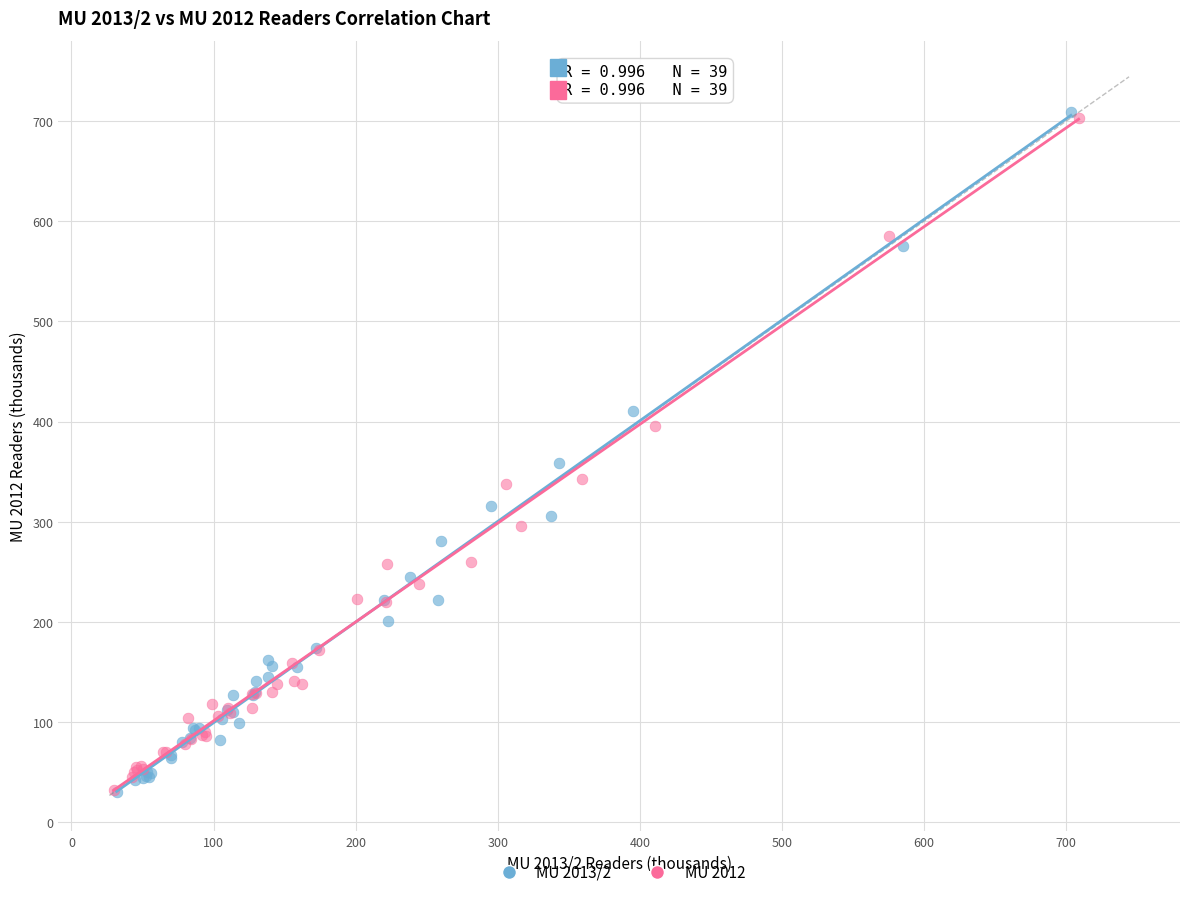

Which series has the largest Y range (max minus min)?

MU 2013/2